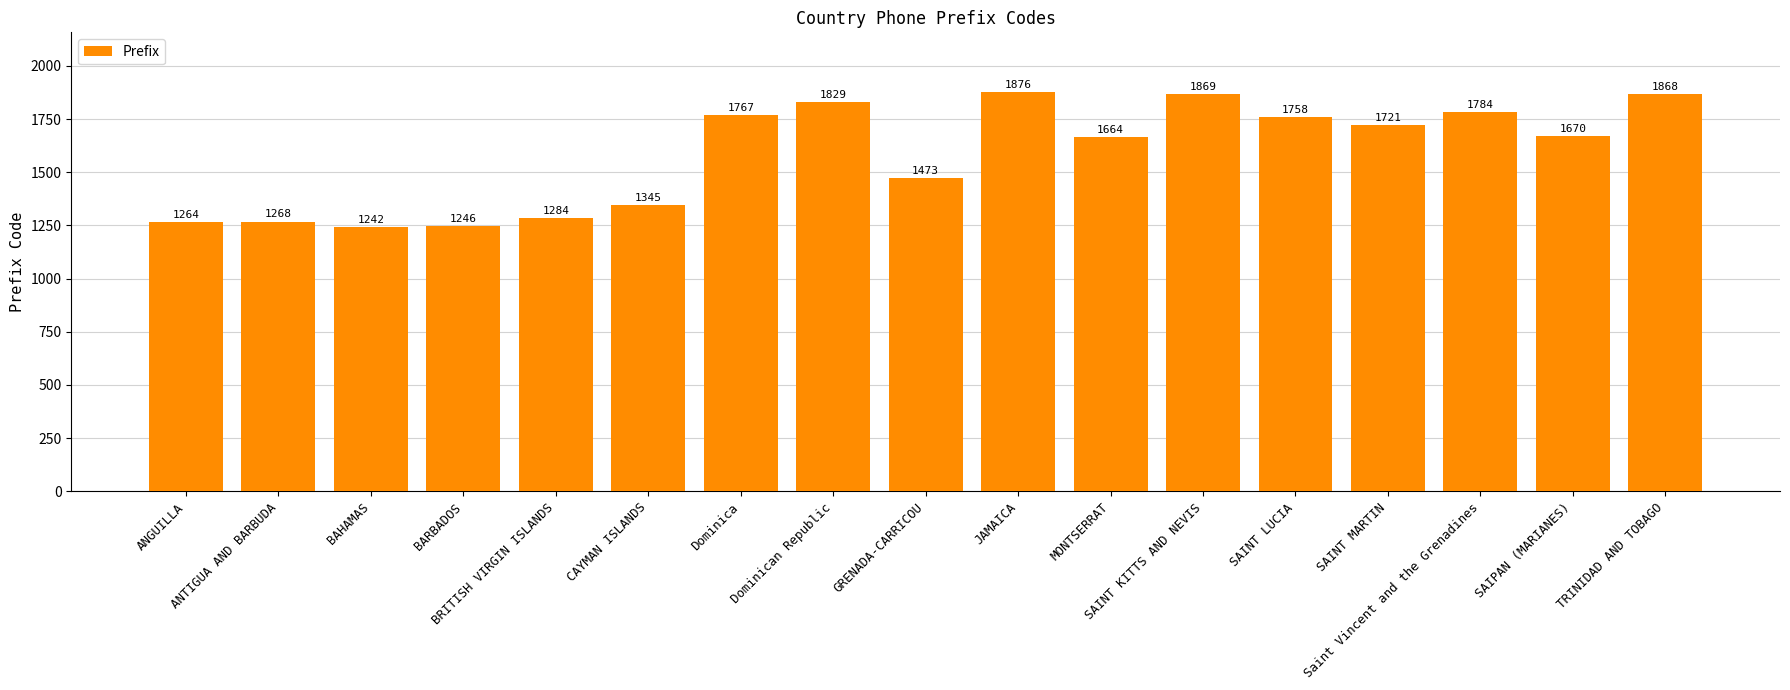

What is the minimum value shown in the chart?

1242